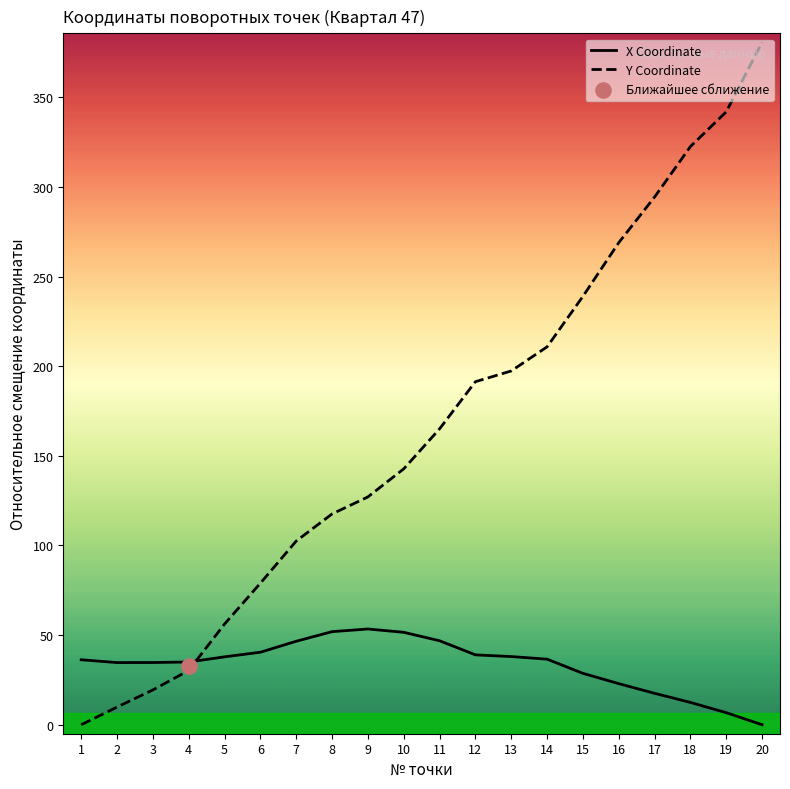

At which category is the sum across all series the highest?

20